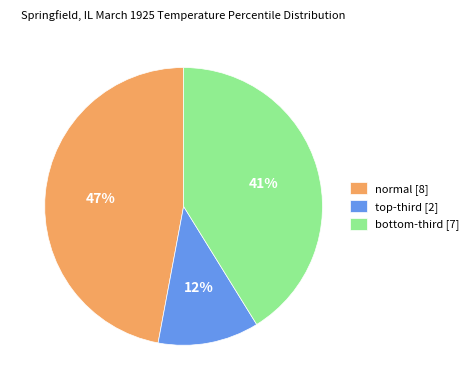

How many segments does this pie chart have?

3